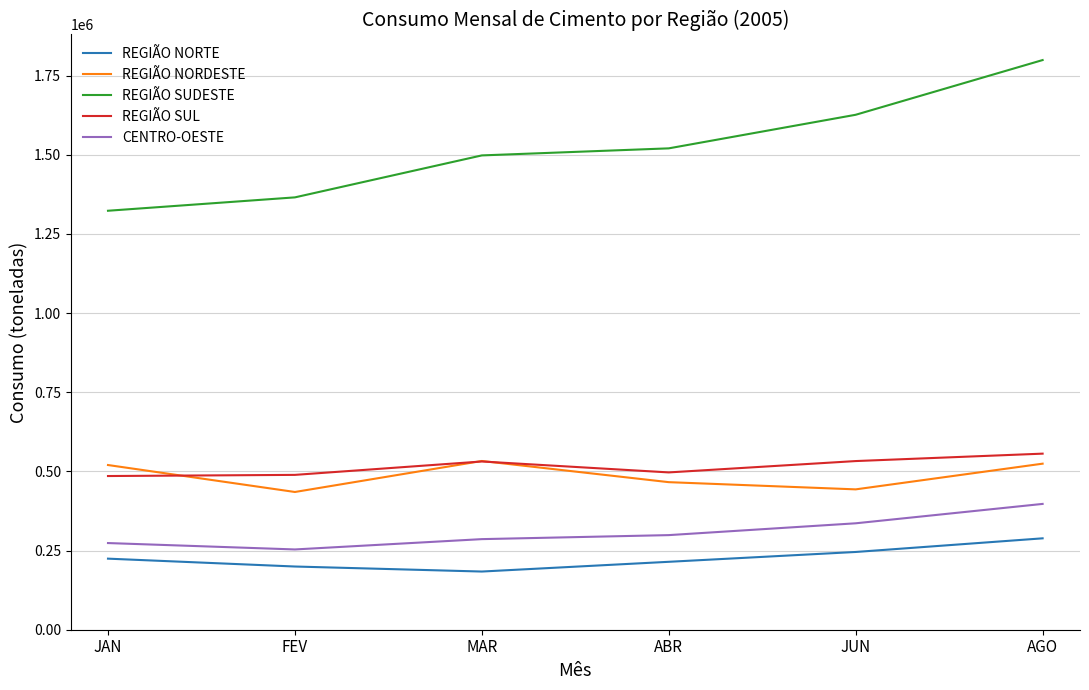

At JUN, list the series in order from smallest to largest.

REGIÃO NORTE, CENTRO-OESTE, REGIÃO NORDESTE, REGIÃO SUL, REGIÃO SUDESTE